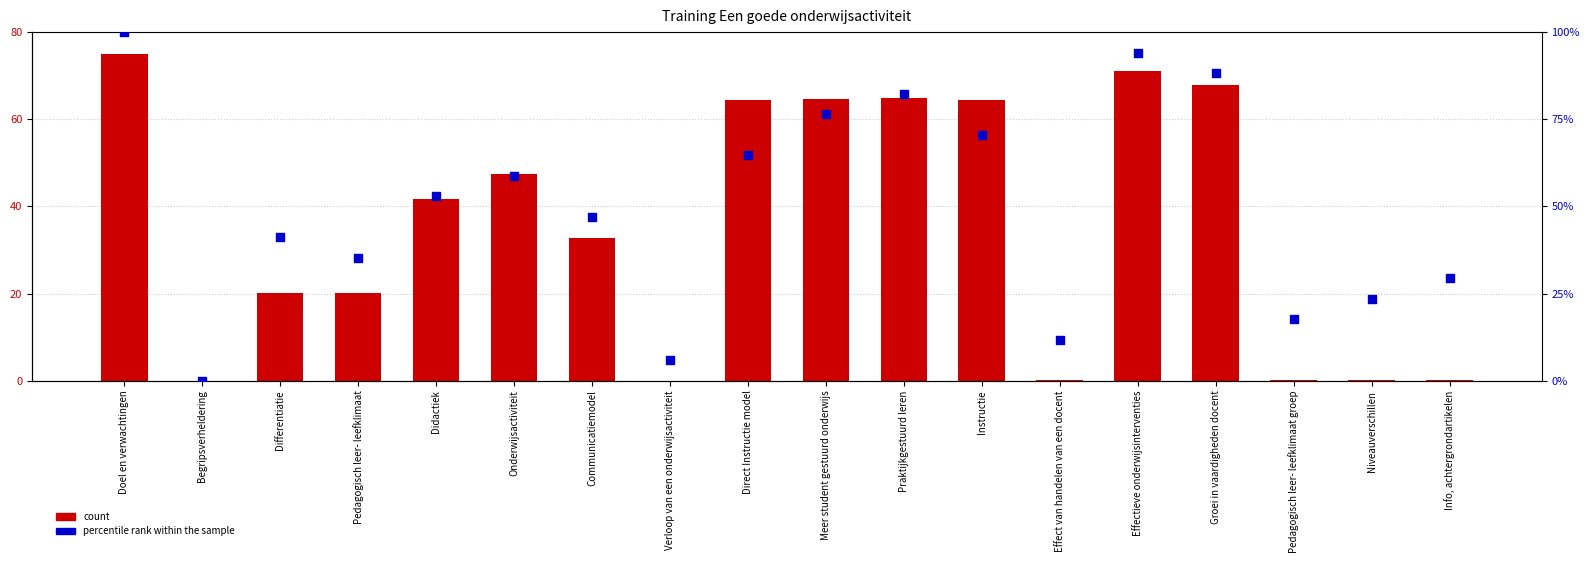

Which series has the largest Y range (max minus min)?

percentile rank within the sample